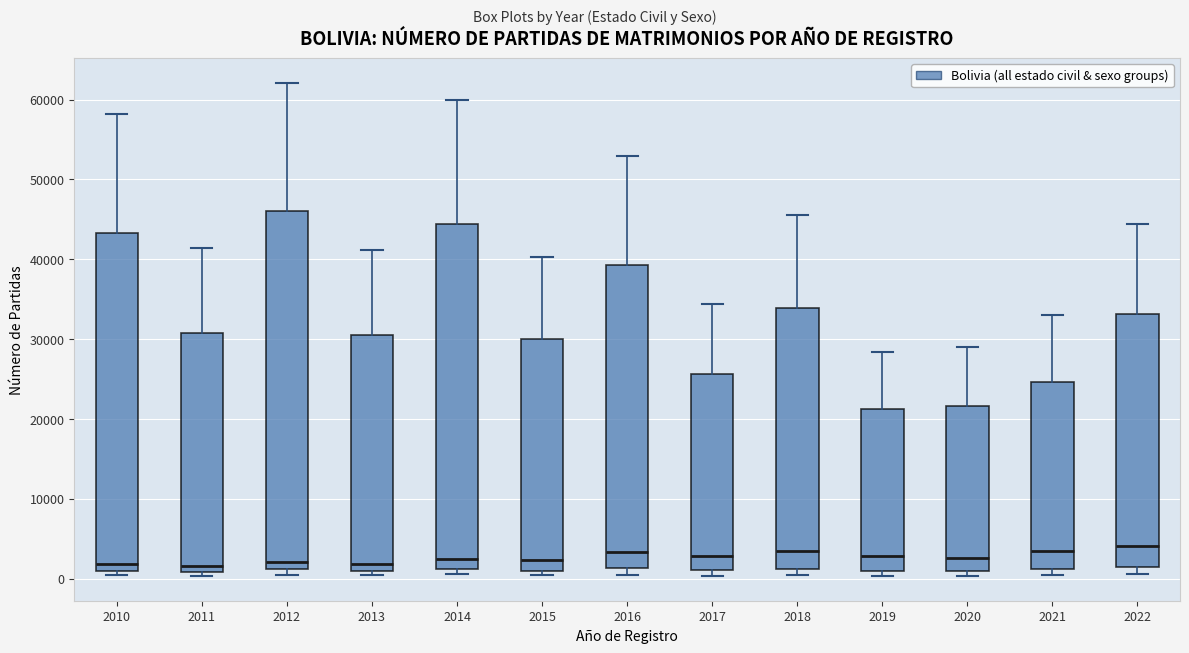

Which box is the tallest, from its lower edge to its upper edge?

2012